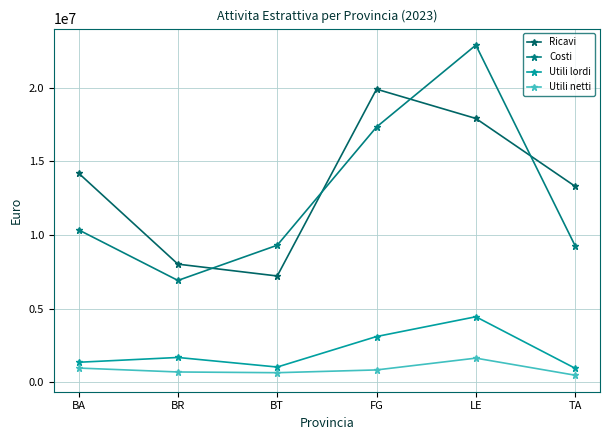

What is the difference between the maximum and minimum values in the Utili lordi series?

3504379.6